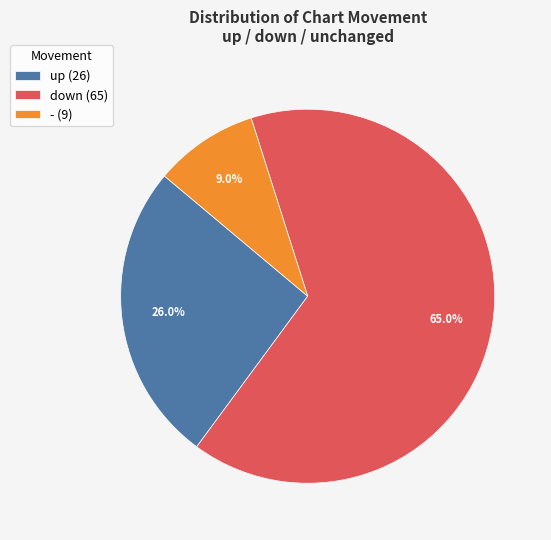

Between down and up, which is larger?

down